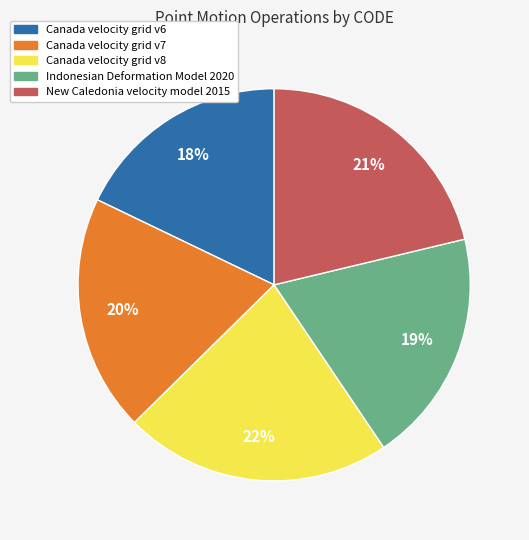

Is it true that New Caledonia velocity model 2015 is 21% of the pie?

True